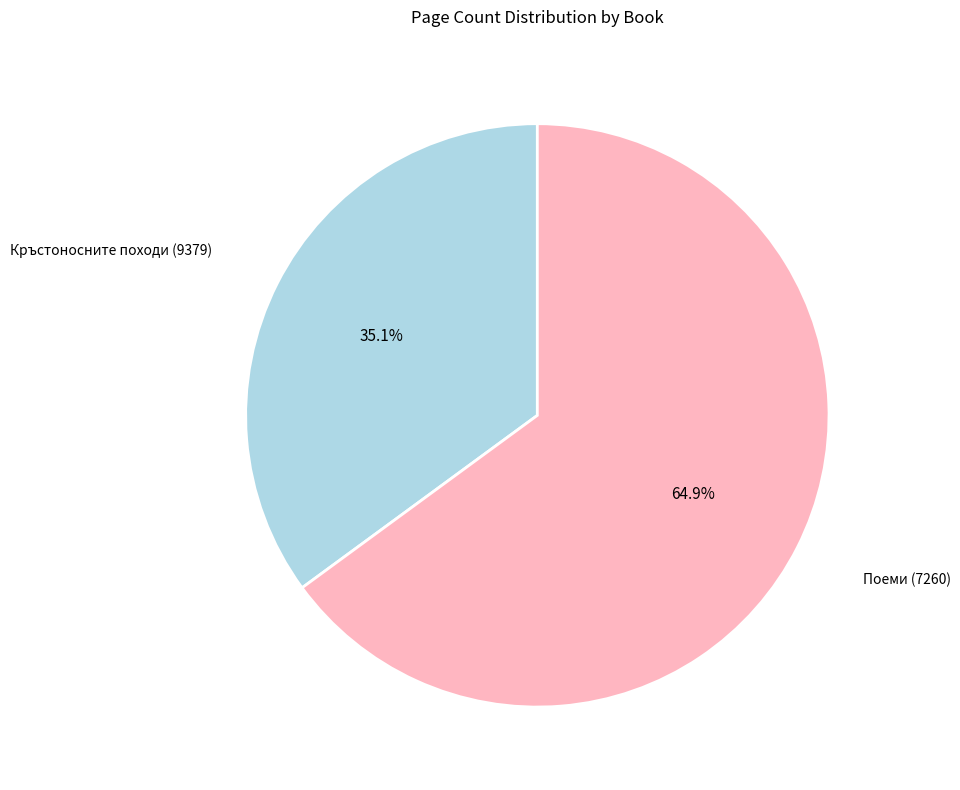

Is it true that Кръстоносните походи (9379) is 29% of the pie?

False